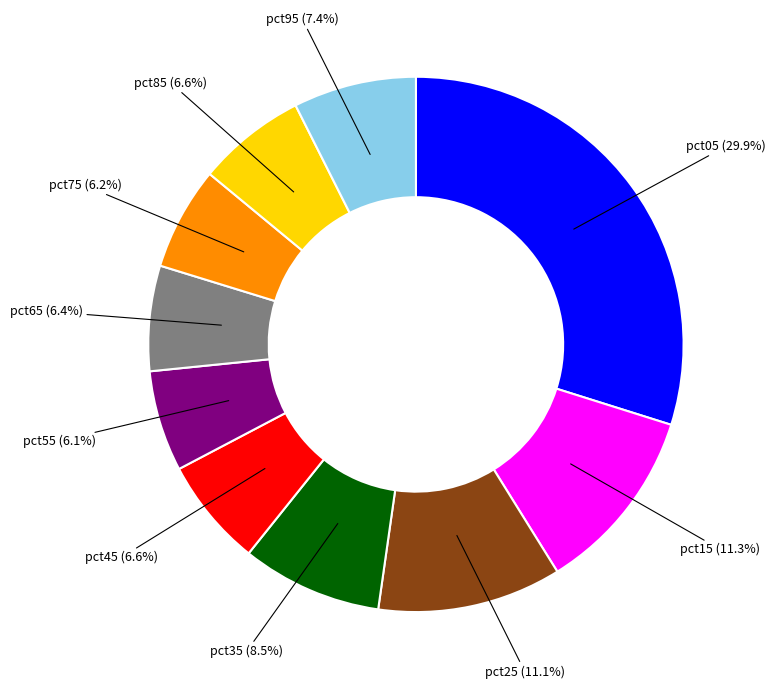

Combined, what portion of the pie is pct85 (6.6%) and pct15 (11.3%)?

17.9%